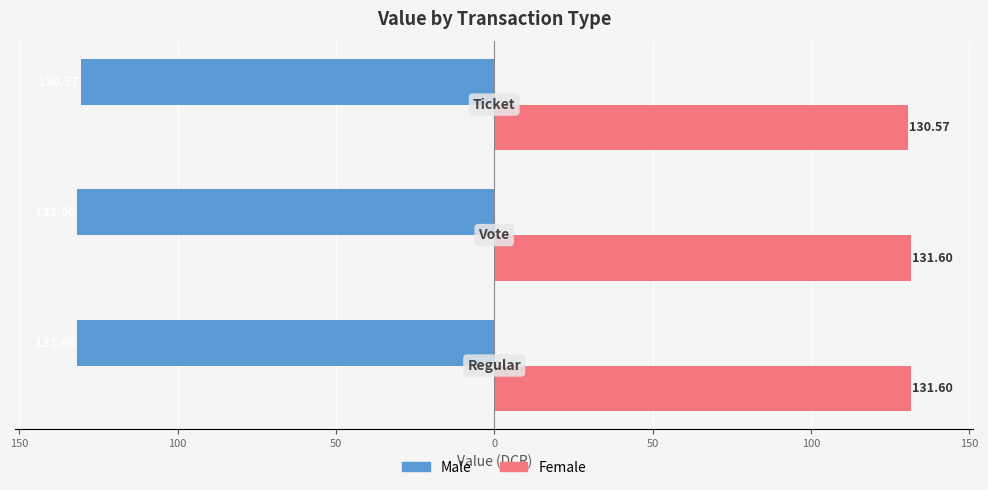

What are all the series names shown in the legend?

Male, Female